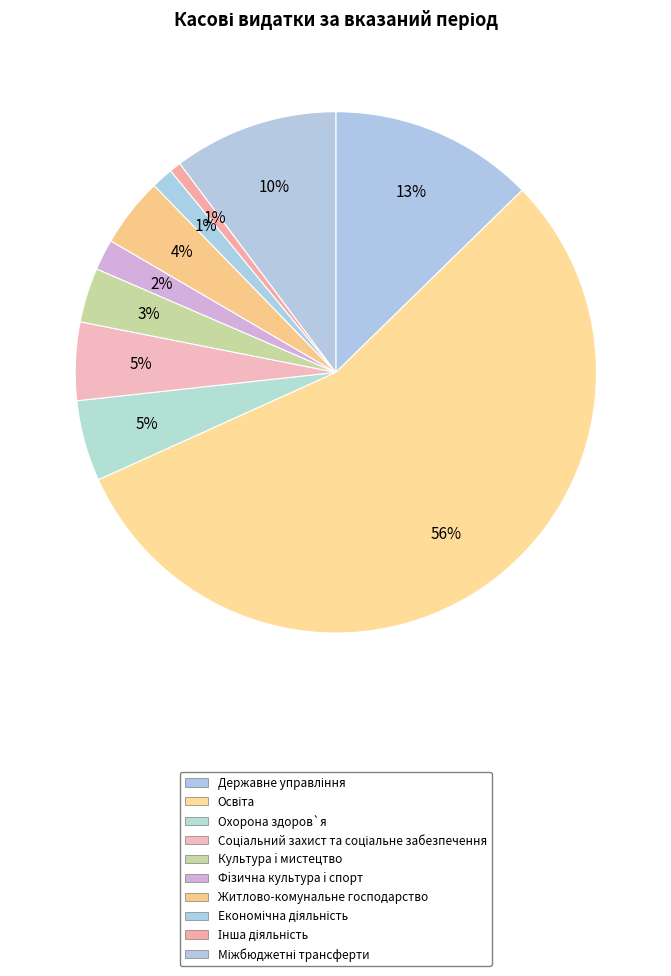

To the nearest percent, what is the difference between the Житлово-комунальне господарство and Міжбюджетні трансферти slice percentages?

6%